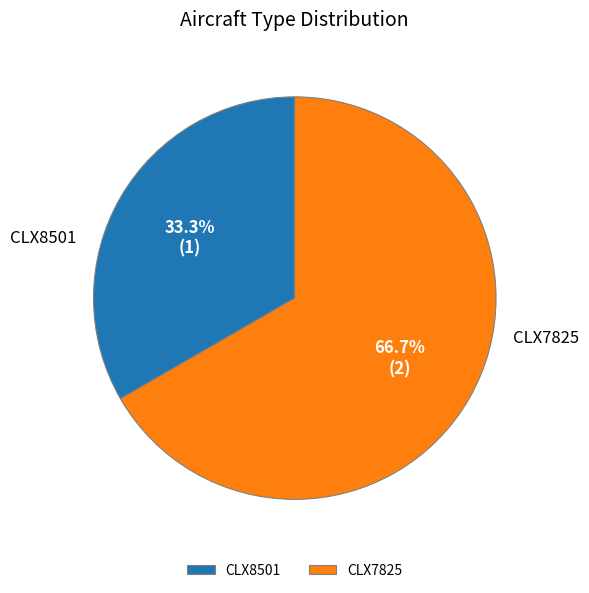

To the nearest percent, what percentage of the pie is CLX7825?

67%